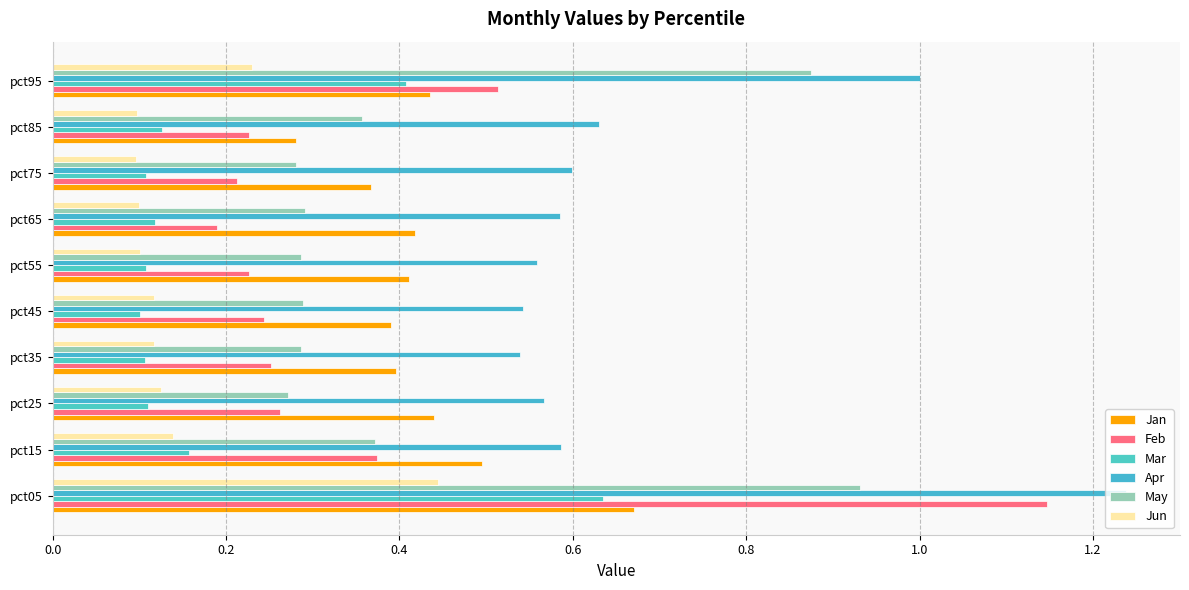

How many data points does each series have?

10